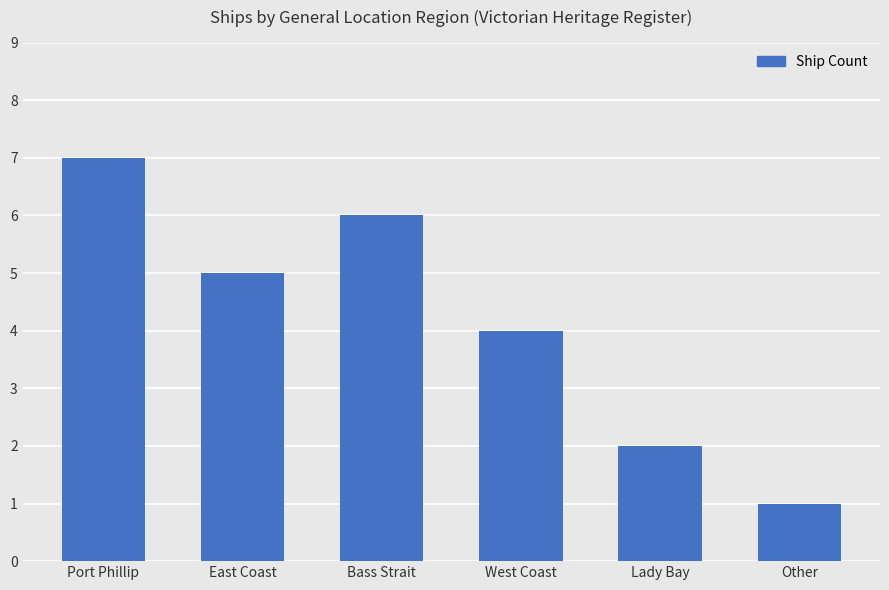

Count the number of data series in this chart.

1